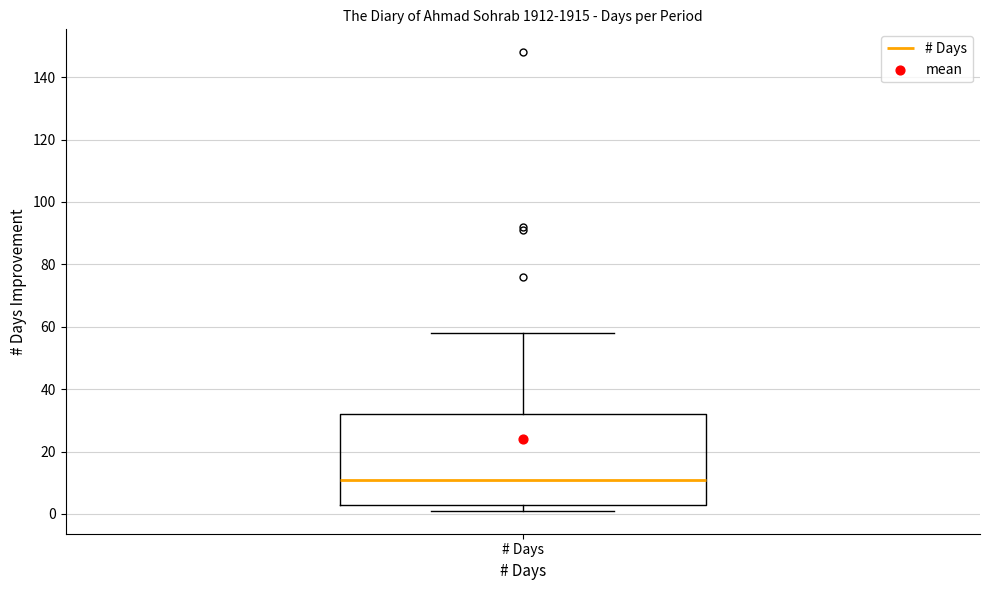

Read this box plot against the y-axis: the position of the median line, the range covered by the box, and the ends of both whiskers. The values are not printed on the chart, so give them approximately, as read against the axis.

median 12, box 4 to 32, whiskers 2 to 58